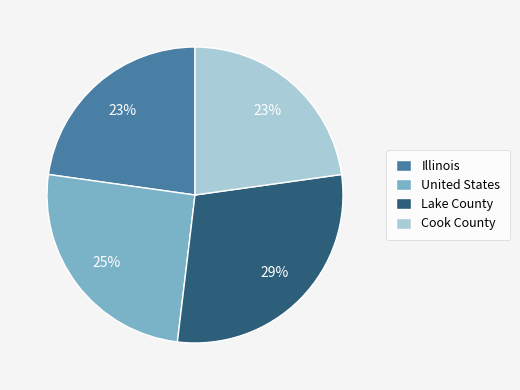

Which slice is the largest?

Lake County